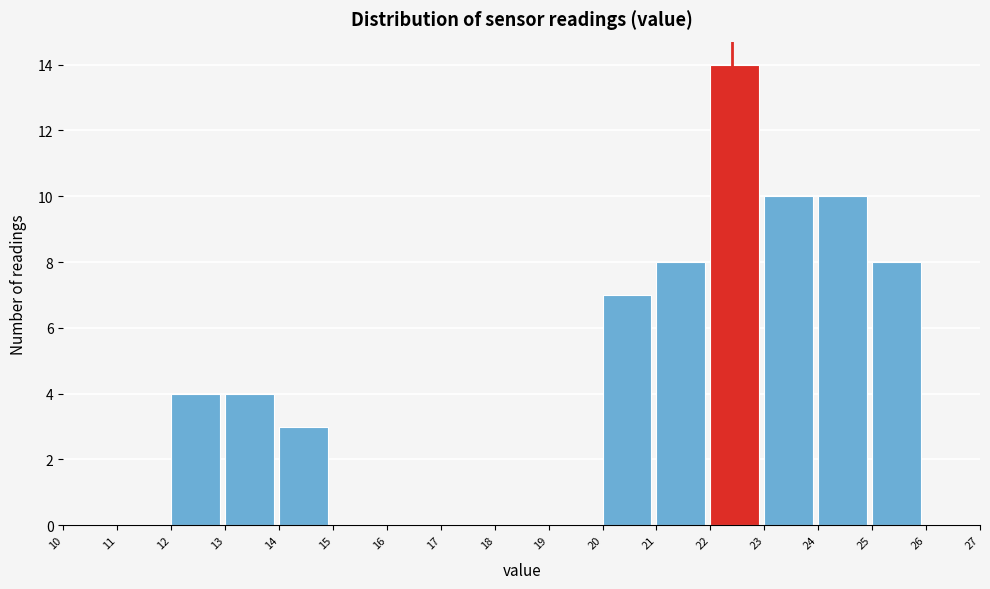

Which range on the x-axis has the tallest bar?

22 to 23